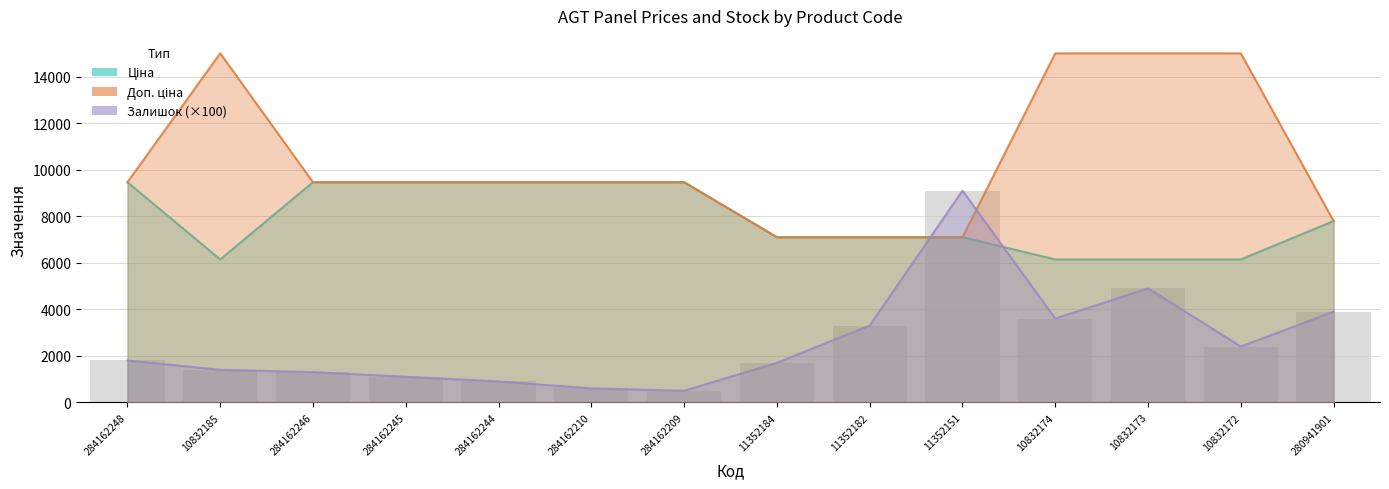

True or false: Залишок (×100) has a value of 3900.0 at 280941901.

True